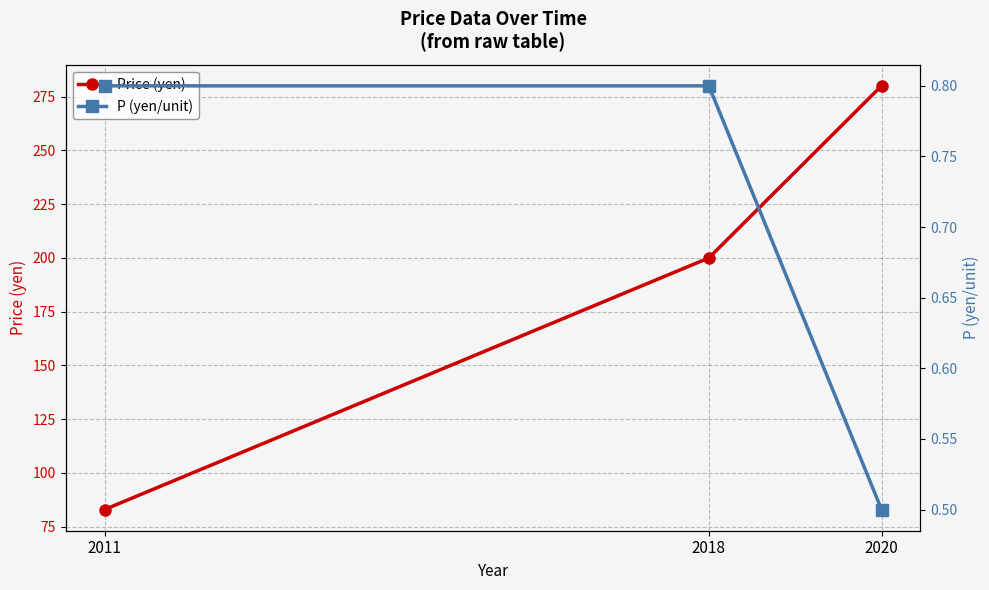

The value of Price (yen) at 2020 is 280.0. True or false?

True